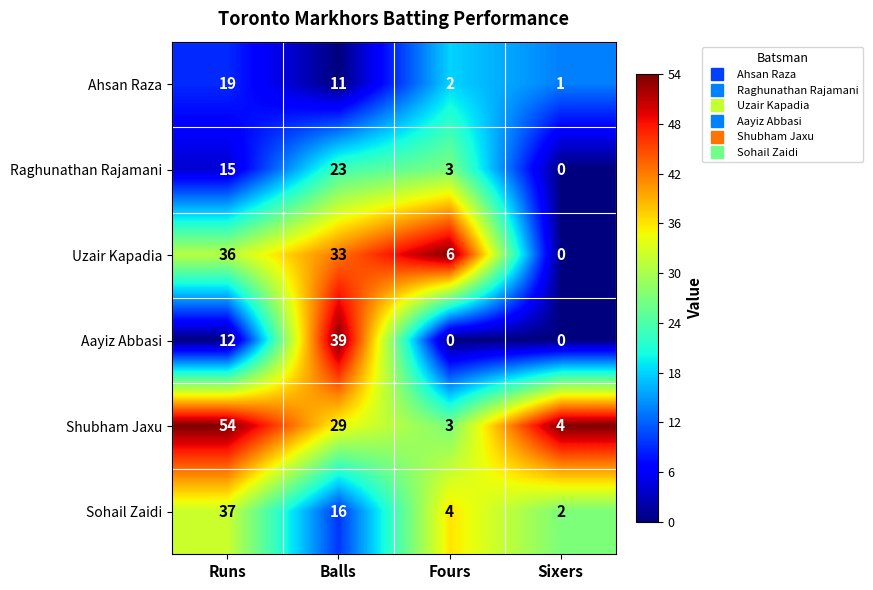

Which series has the largest total across all categories?

Shubham Jaxu